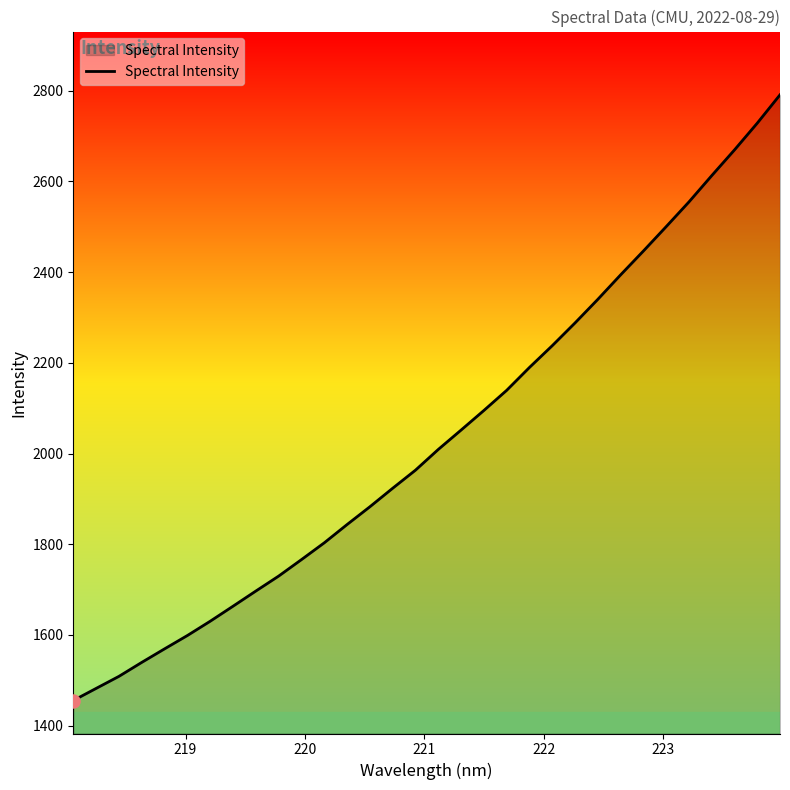

What is the minimum value shown in the chart?

1455.3